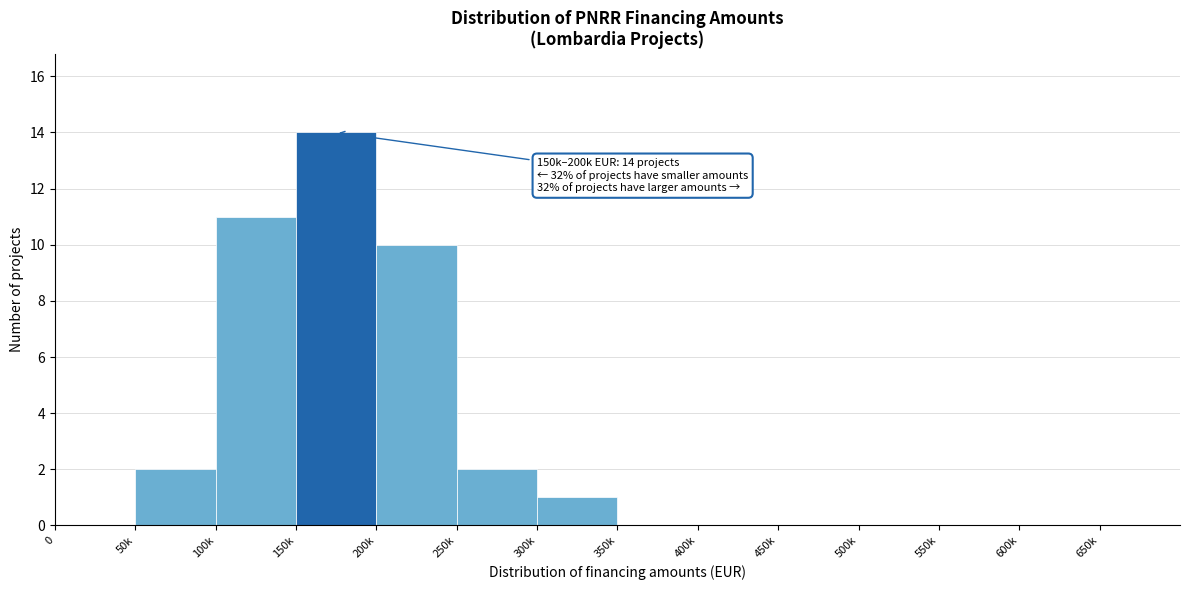

Reading right to left, extract all data points from this chart.

650k=0	600k=0	550k=0	500k=0	450k=0	400k=0	350k=0	300k=1	250k=2	200k=10	150k=14	100k=11	50k=2	0=0